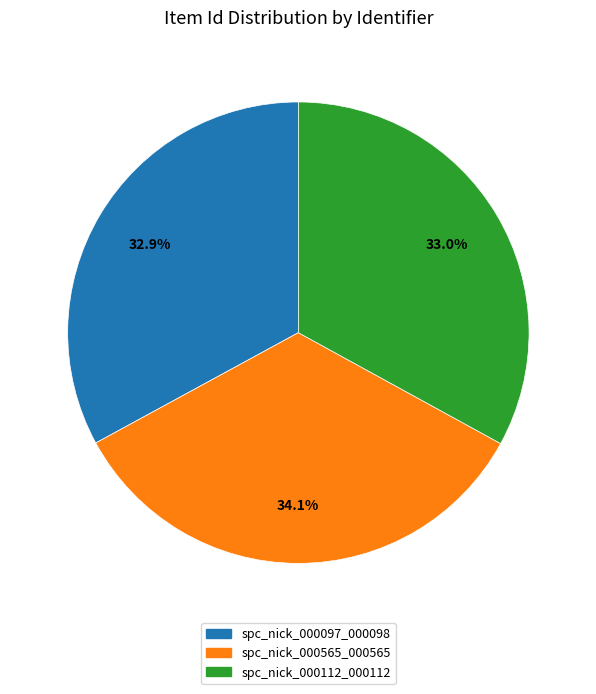

Combined, what portion of the pie is spc_nick_000112_000112 and spc_nick_000097_000098?

65.9%